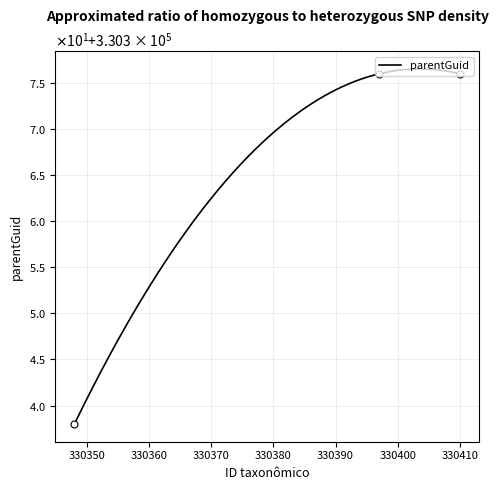

At which label is the value closest to 330357?

330397